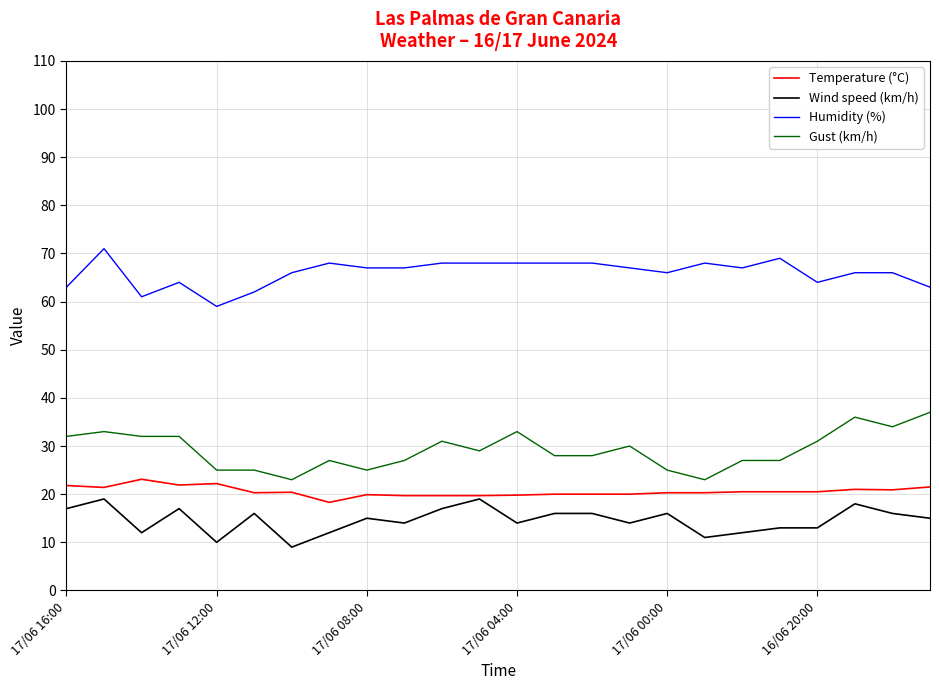

What is the lowest value of the Temperature (°C) series?

18.3